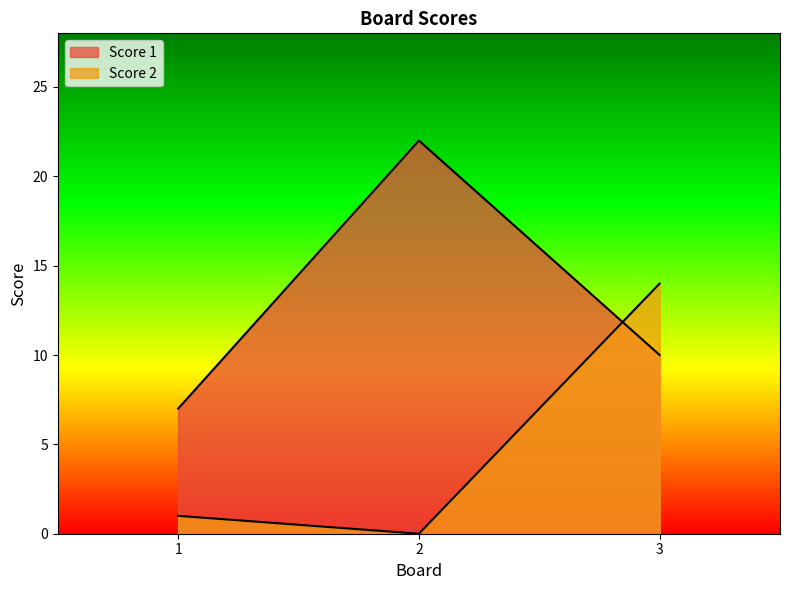

What is the difference between the second highest and minimum values in the Score 1 series?

3